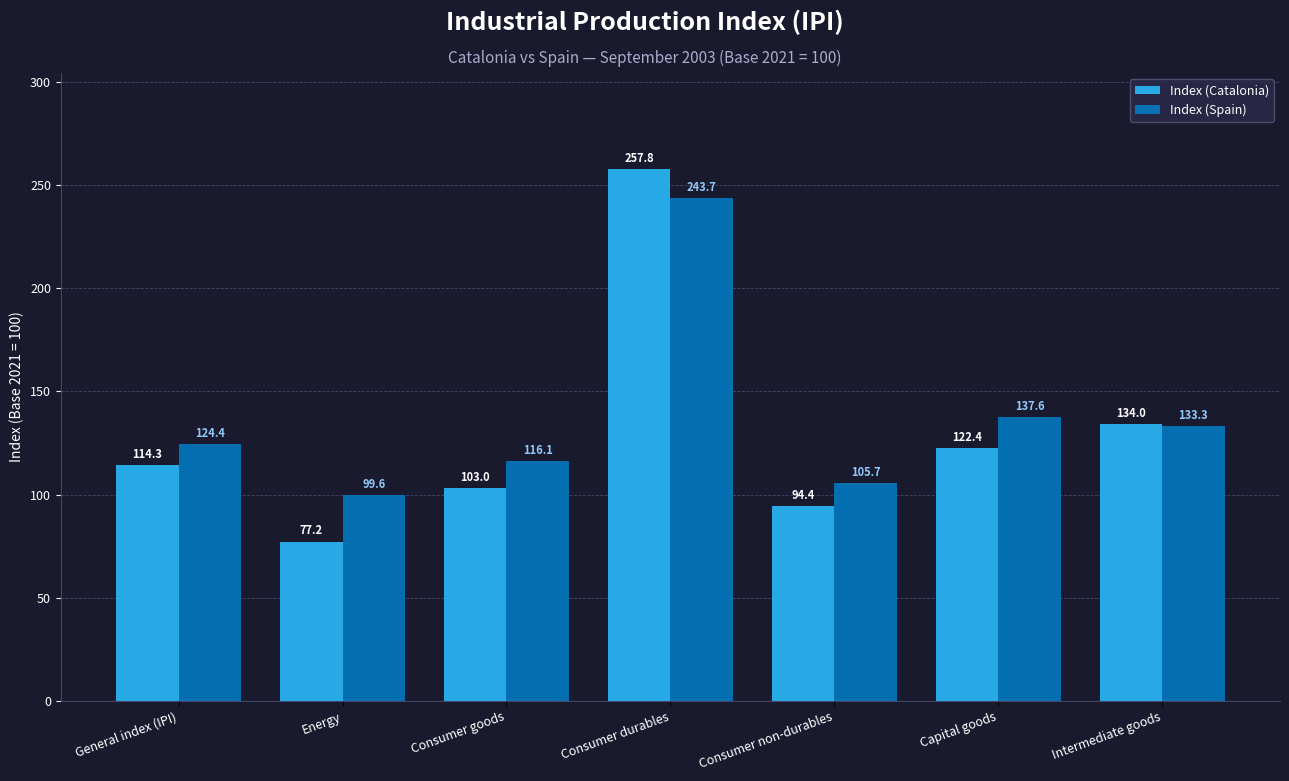

What is the value of the Index (Spain) bar at the 3rd from the left?

116.1